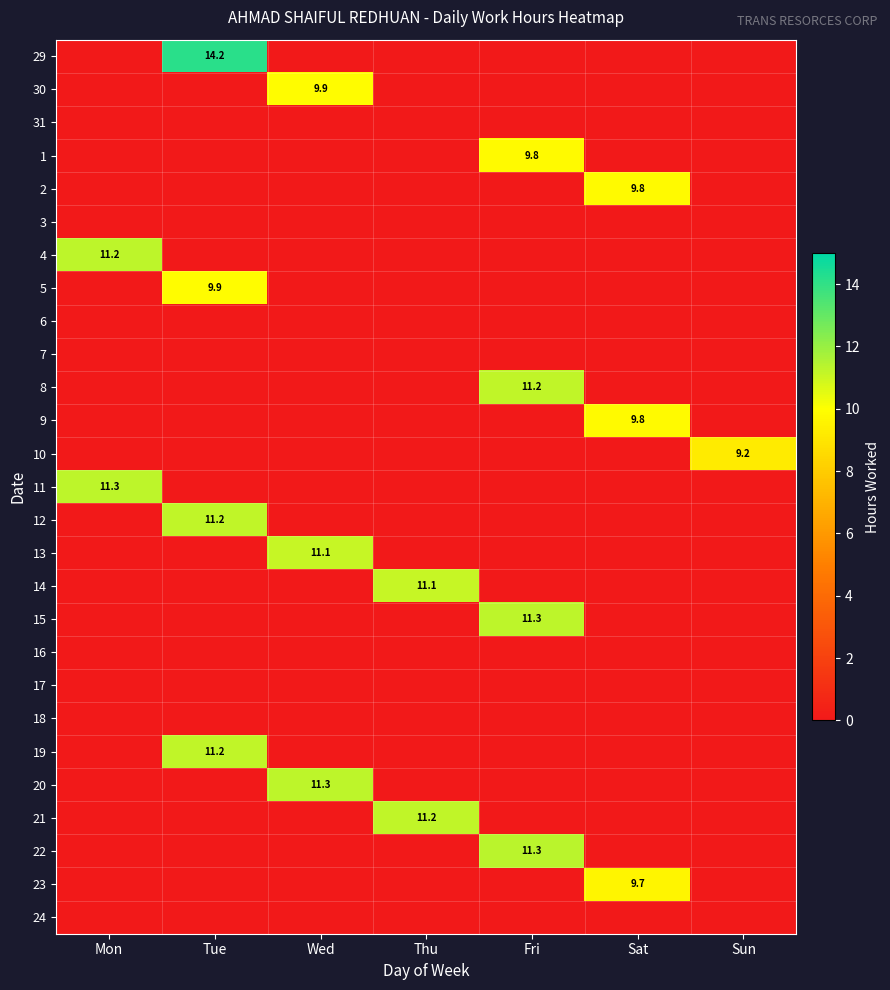

Which series has the largest total across all categories?

29